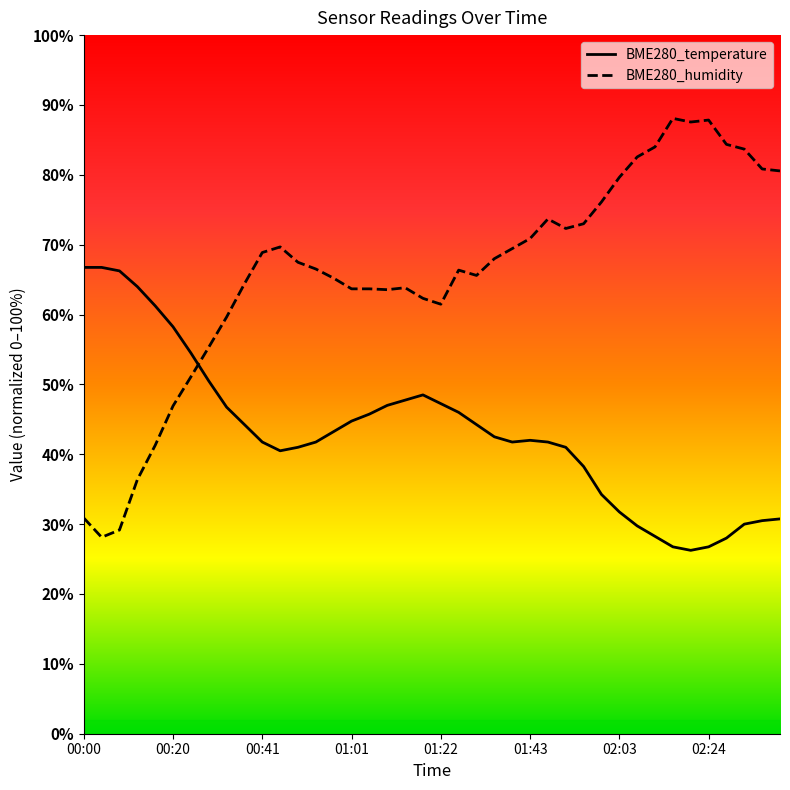

How many categories are shown in the chart?

40